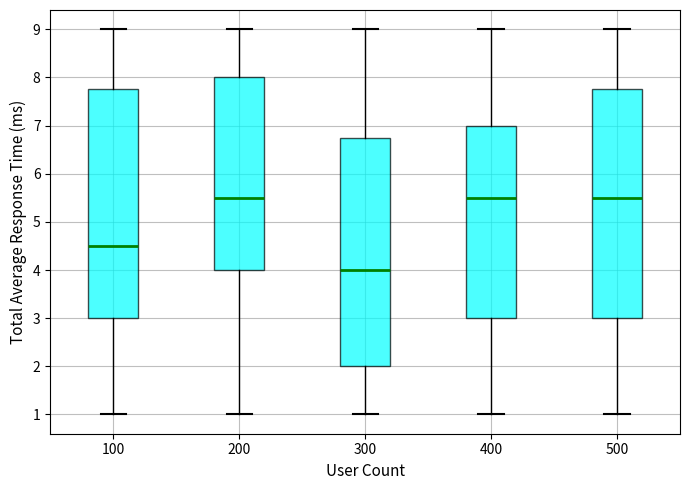

Where does the median line of the box at x = 200 sit on the y-axis? The values are not printed on the chart, so give them approximately, as read against the axis.

5.5